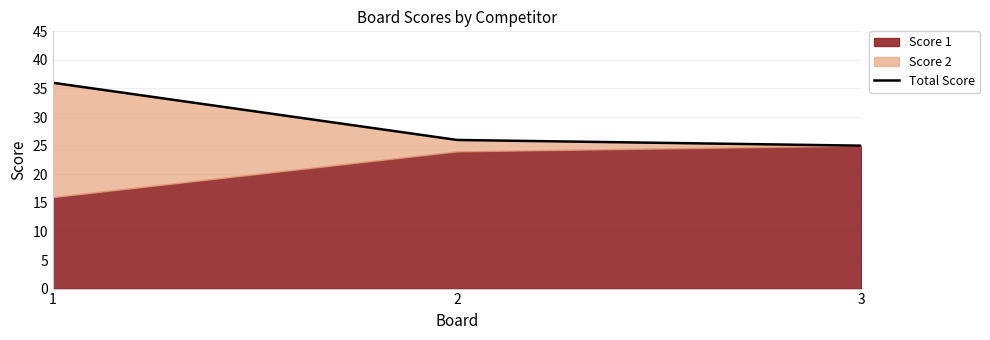

Rank the categories by value from lowest to highest.

3, 2, 1